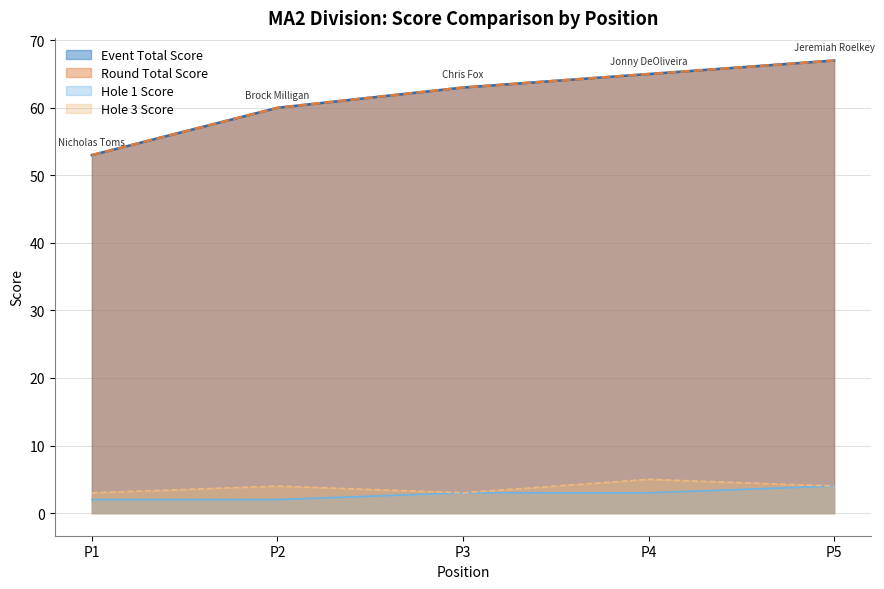

At which label does hole_1 reach its minimum?

P1